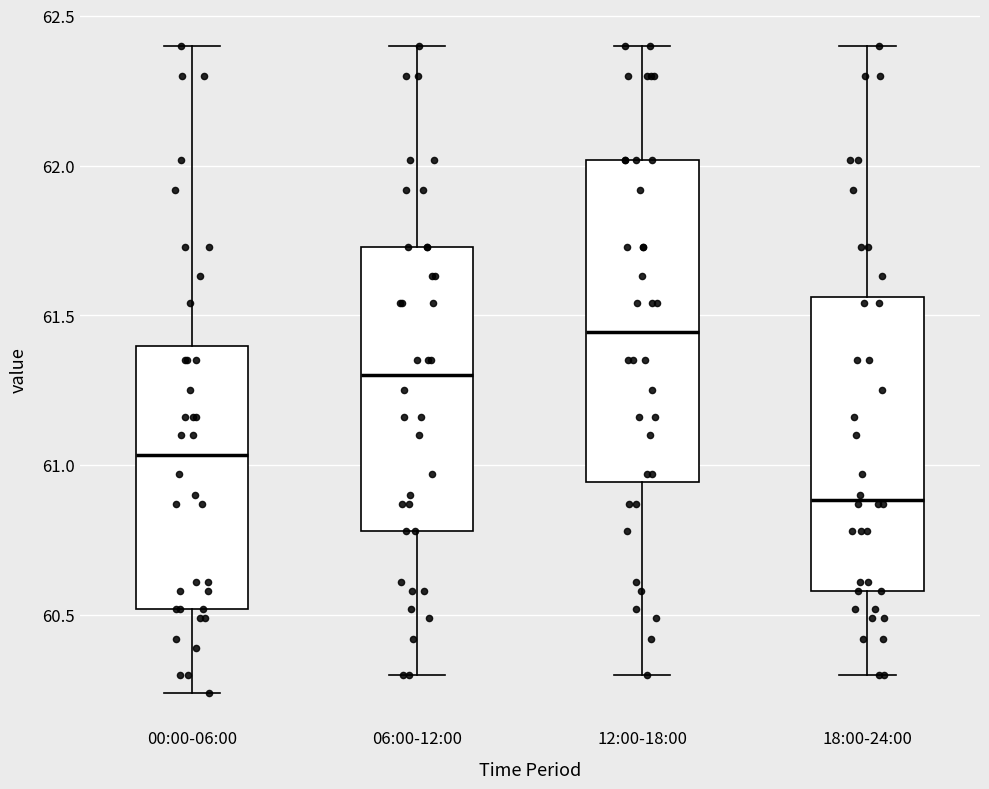

Reading left to right, transcribe this box plot: for each box, give where its median line is, the range the box spans, and where its two whiskers end, as read against the y-axis. The values are not printed on the chart, so give them approximately, as read against the axis.

00:00-06:00: median 61.05, box 60.50 to 61.40, whiskers 60.25 to 62.40
06:00-12:00: median 61.30, box 60.80 to 61.75, whiskers 60.30 to 62.40
12:00-18:00: median 61.45, box 60.95 to 62.00, whiskers 60.30 to 62.40
18:00-24:00: median 60.90, box 60.60 to 61.55, whiskers 60.30 to 62.40